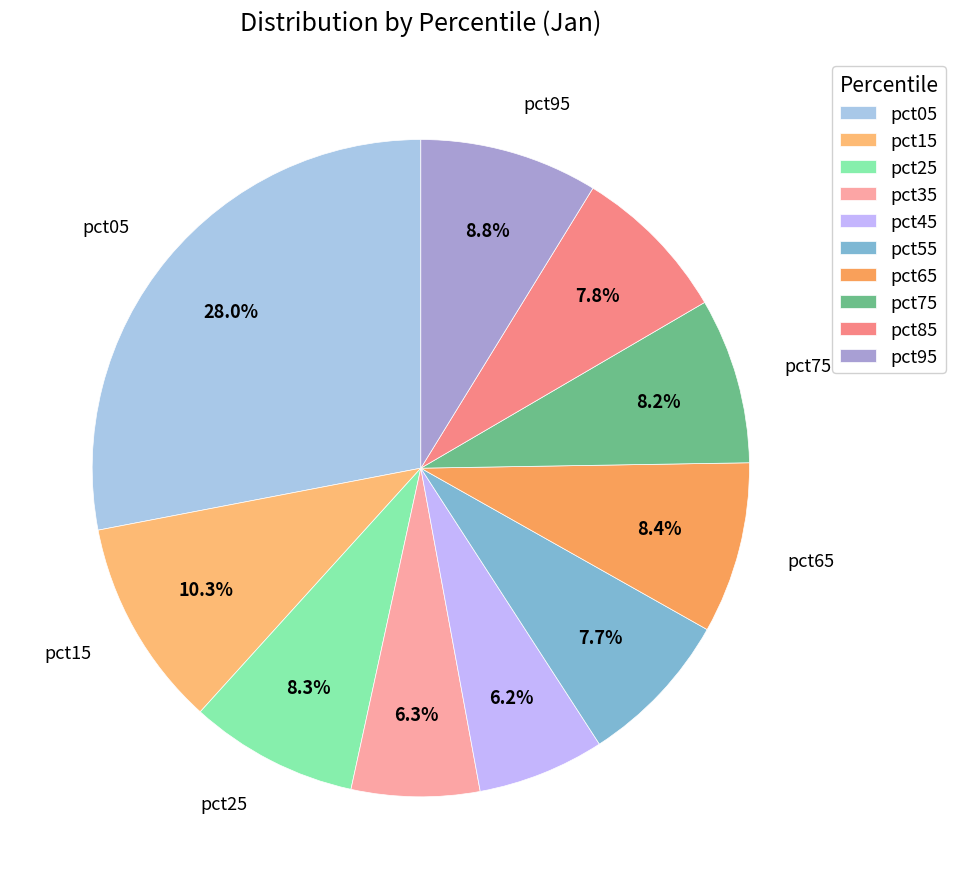

What is the total percentage of pct05 and pct25?

36.3%